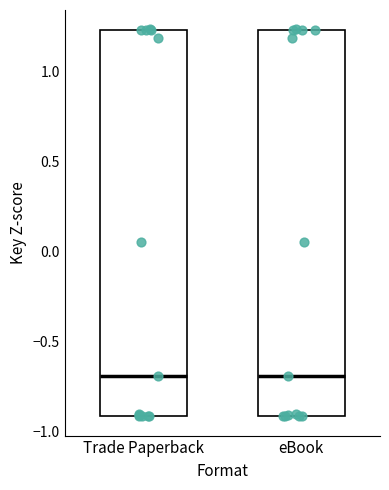

Reading left to right, transcribe this box plot: for each box, give where its median line is, the range the box spans, and where its two whiskers end, as read against the y-axis. The values are not printed on the chart, so give them approximately, as read against the axis.

Trade Paperback: median -0.70, box -0.90 to 1.25, whiskers -0.90 to 1.25
eBook: median -0.70, box -0.90 to 1.25, whiskers -0.90 to 1.25